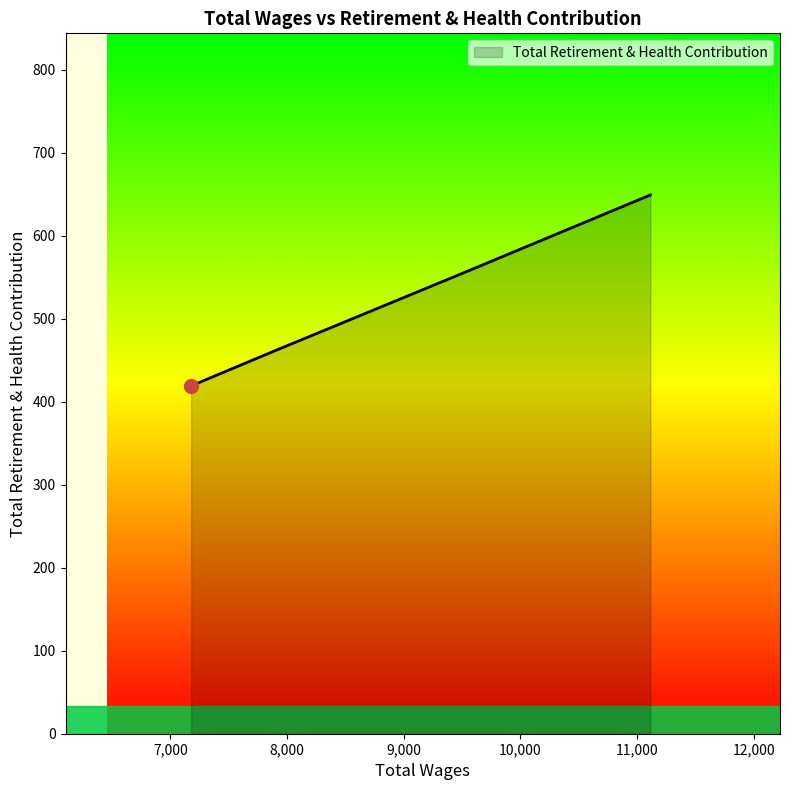

The value at 7177.0 is 646. True or false?

False